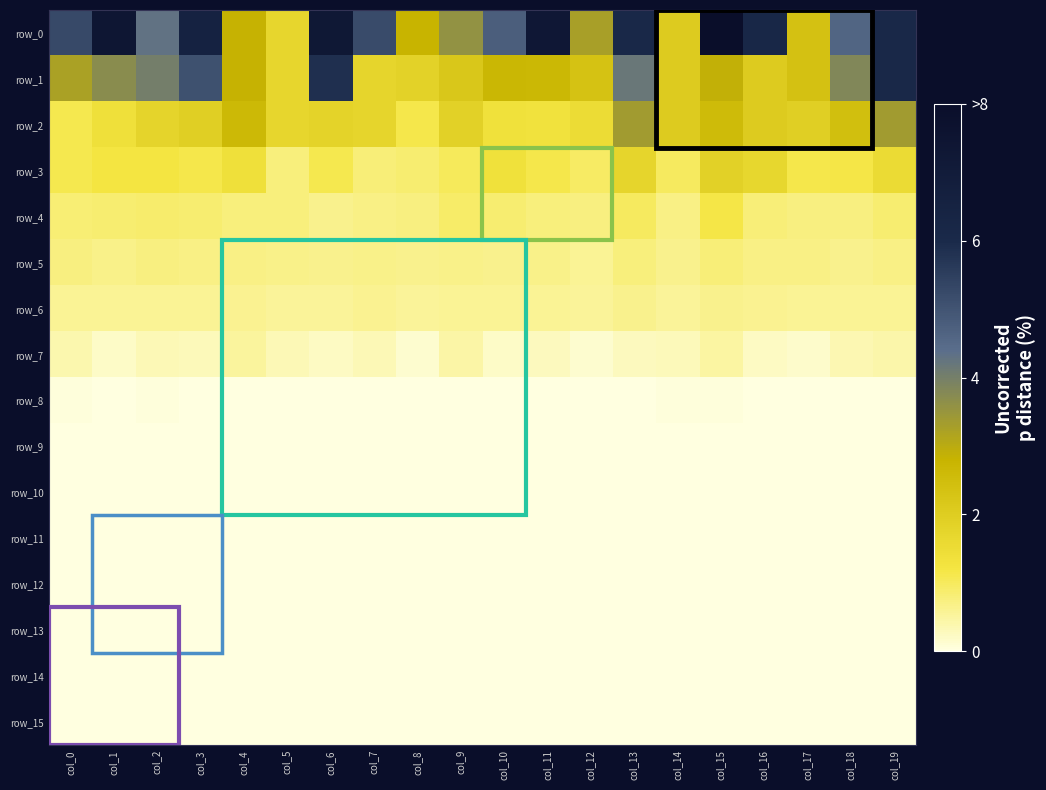

Which series has the widest spread of values?

row_0